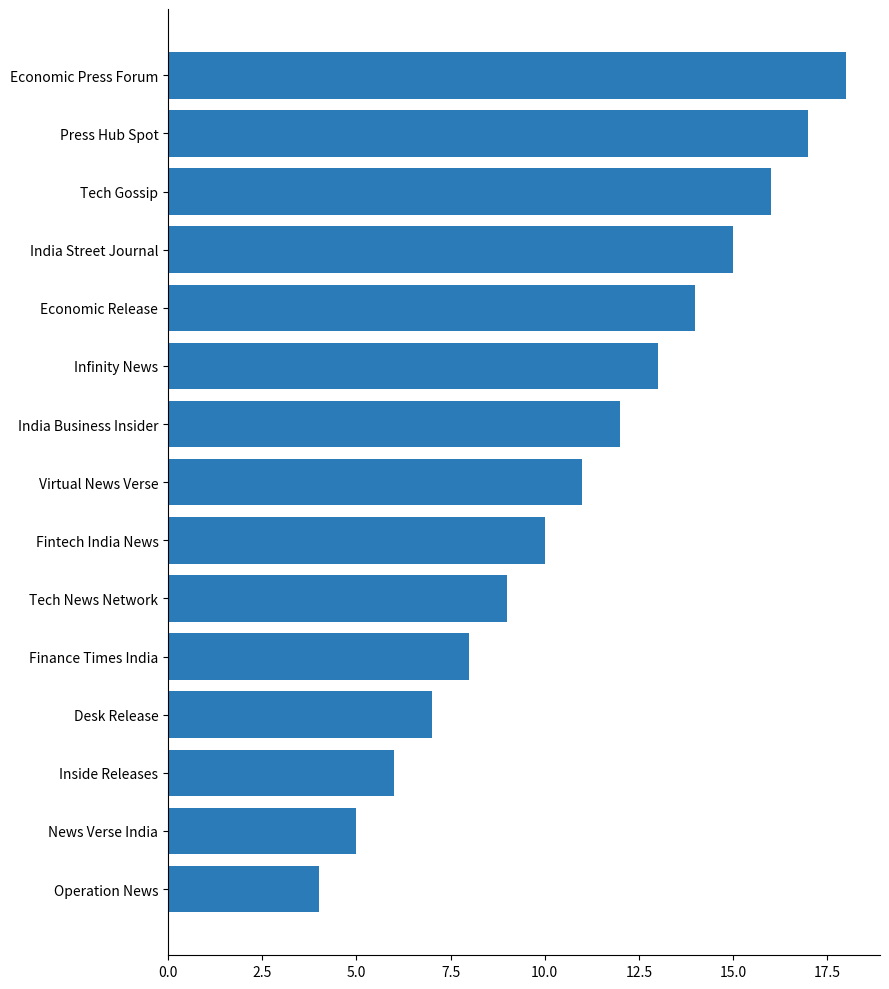

Reading top to bottom, what are all the values shown in this chart?

18	17	16	15	14	13	12	11	10	9	8	7	6	5	4